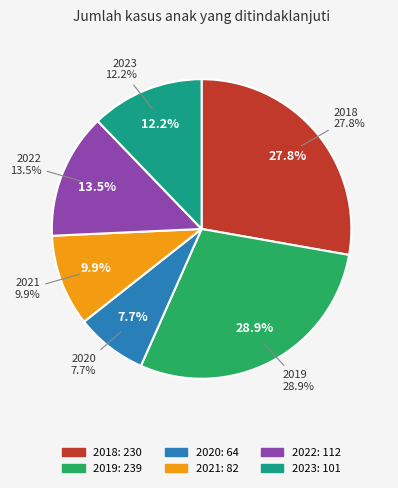

Is it true that 2018 is 28% of the pie?

True